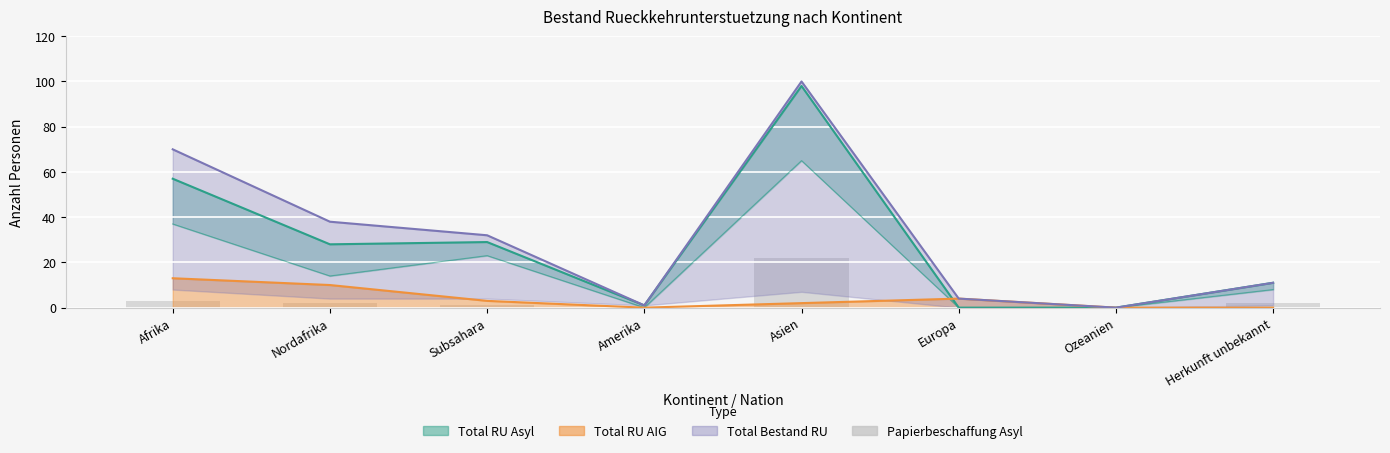

At which label is the value closest to 11?

Afrika